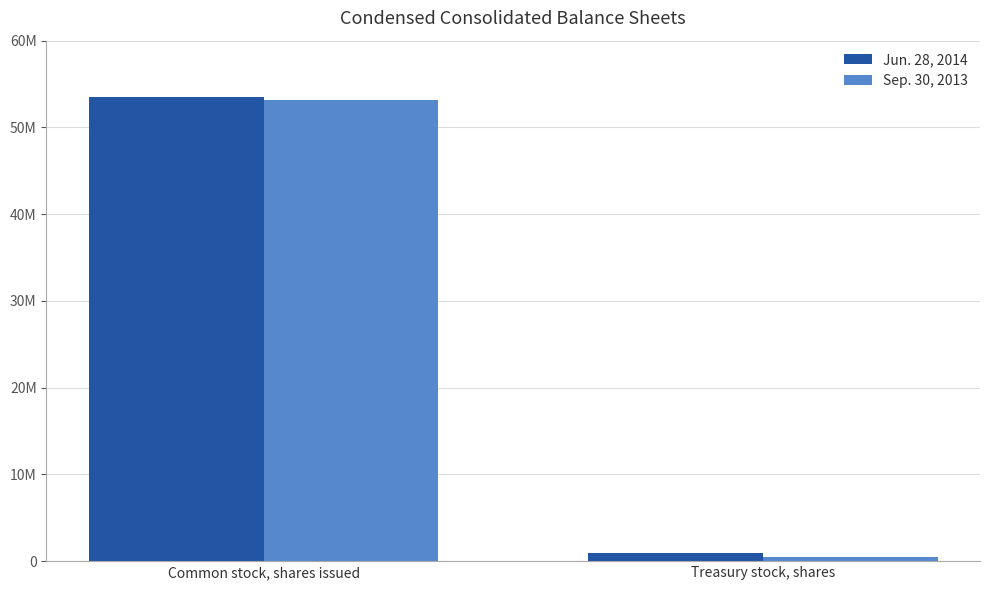

Reading left to right, what are all the values shown in this chart?

Jun. 28, 2014: 53562036	926600
Sep. 30, 2013: 53172551	505400